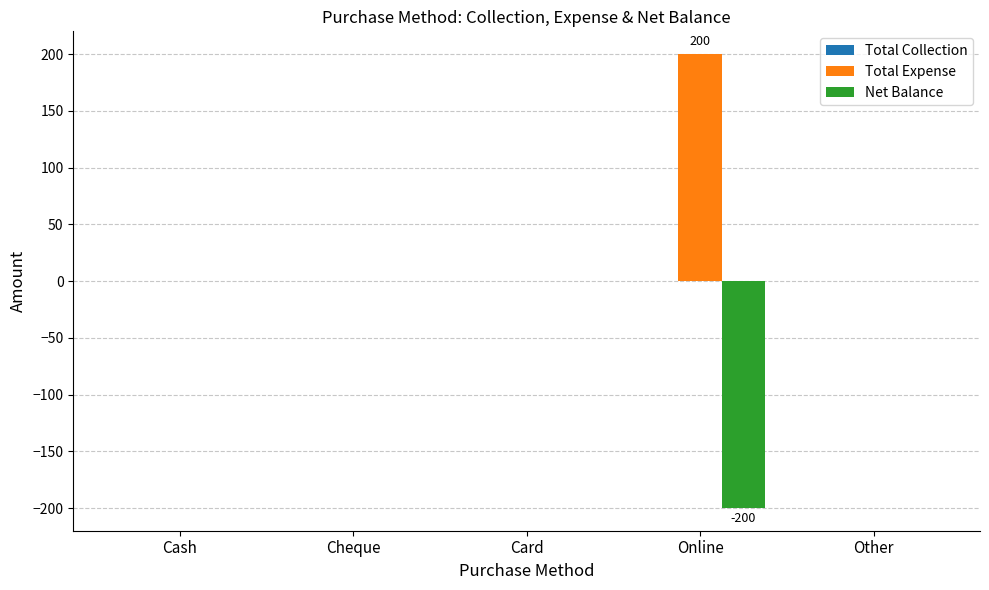

How many categories are shown in the chart?

5